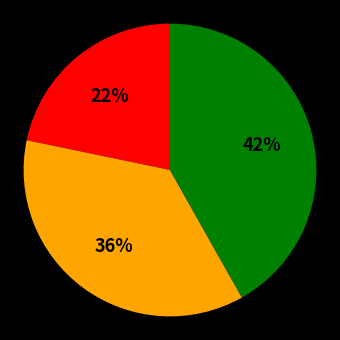

How many segments does this pie chart have?

3